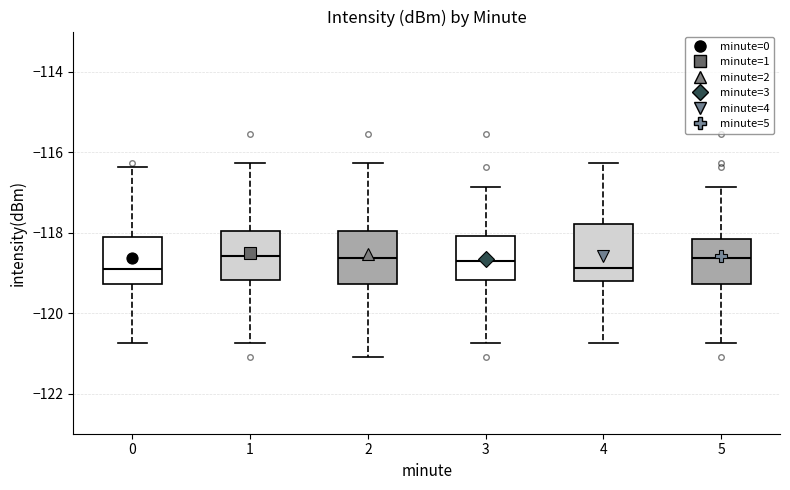

Reading left to right, read every box against the y-axis: the position of its median line, the range the box covers, and the ends of its whiskers. The values are not printed on the chart, so give them approximately, as read against the axis.

0: median -119.0, box -119.2 to -118.2, whiskers -120.8 to -116.4
1: median -118.6, box -119.2 to -118.0, whiskers -120.8 to -116.2
2: median -118.6, box -119.2 to -118.0, whiskers -121.2 to -116.2
3: median -118.8, box -119.2 to -118.0, whiskers -120.8 to -116.8
4: median -118.8, box -119.2 to -117.8, whiskers -120.8 to -116.2
5: median -118.6, box -119.2 to -118.2, whiskers -120.8 to -116.8